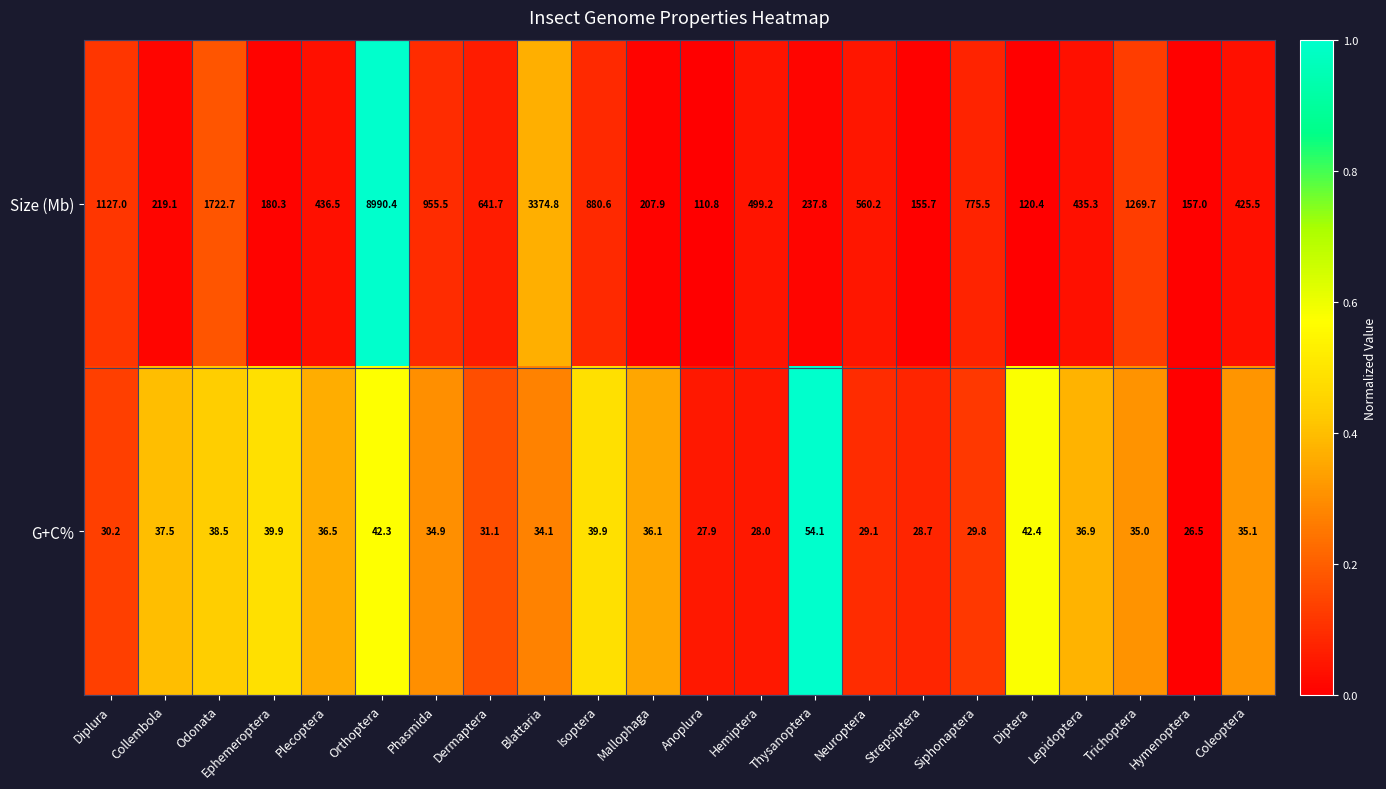

What is the difference between the second highest and second lowest values in the Size (Mb) series?

3254.4